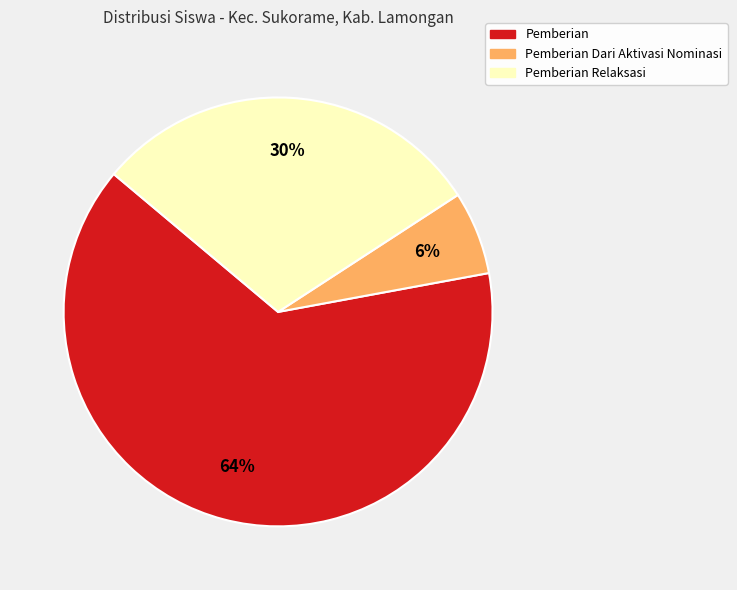

To the nearest percent, what is the average slice percentage?

33%